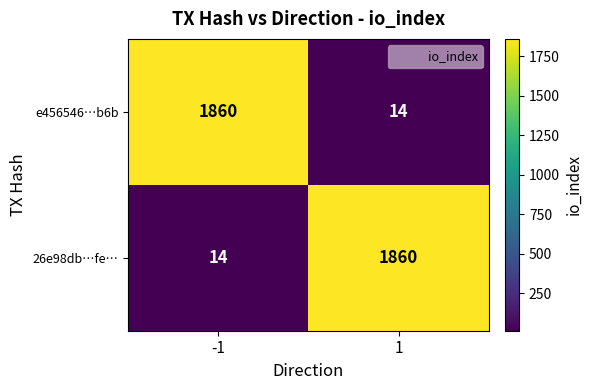

Rank the categories by 26e98db…fe… value from highest to lowest.

1, -1